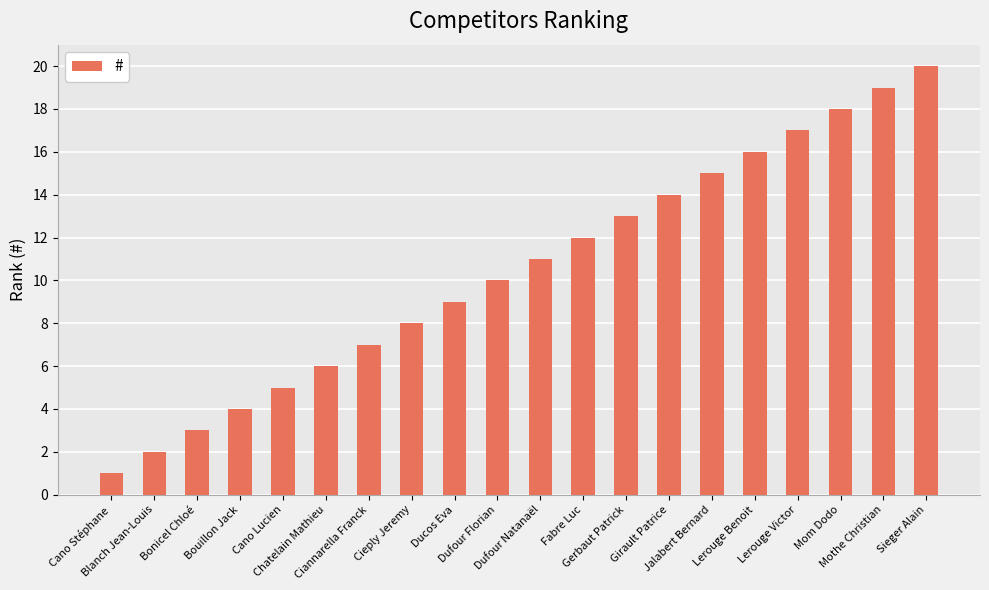

The chart shows a value of 20 at Sieger Alain. True or false?

True